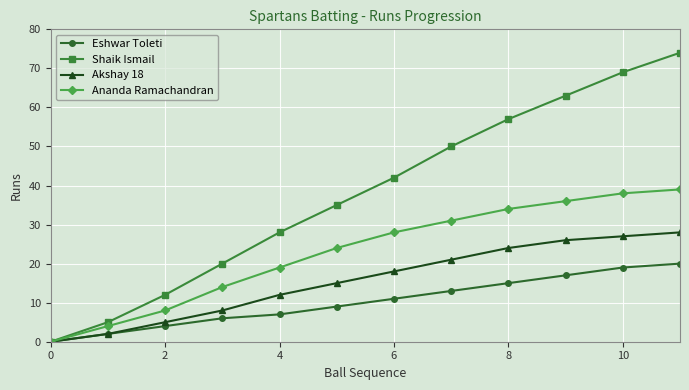

True or false: Shaik Ismail has more than 0 interior local peaks.

False